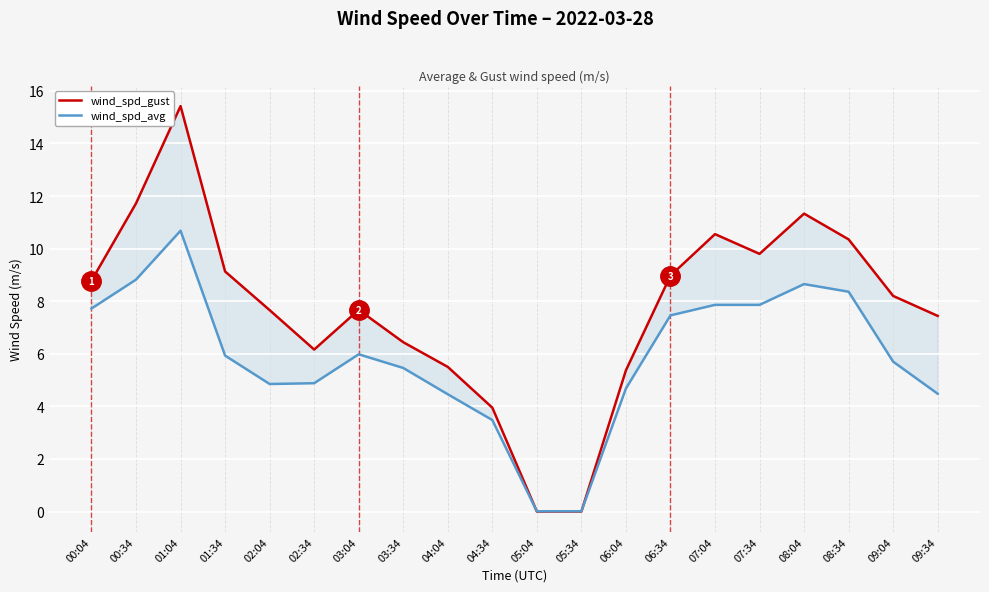

What is the total value across all series at 09:34?

11.9